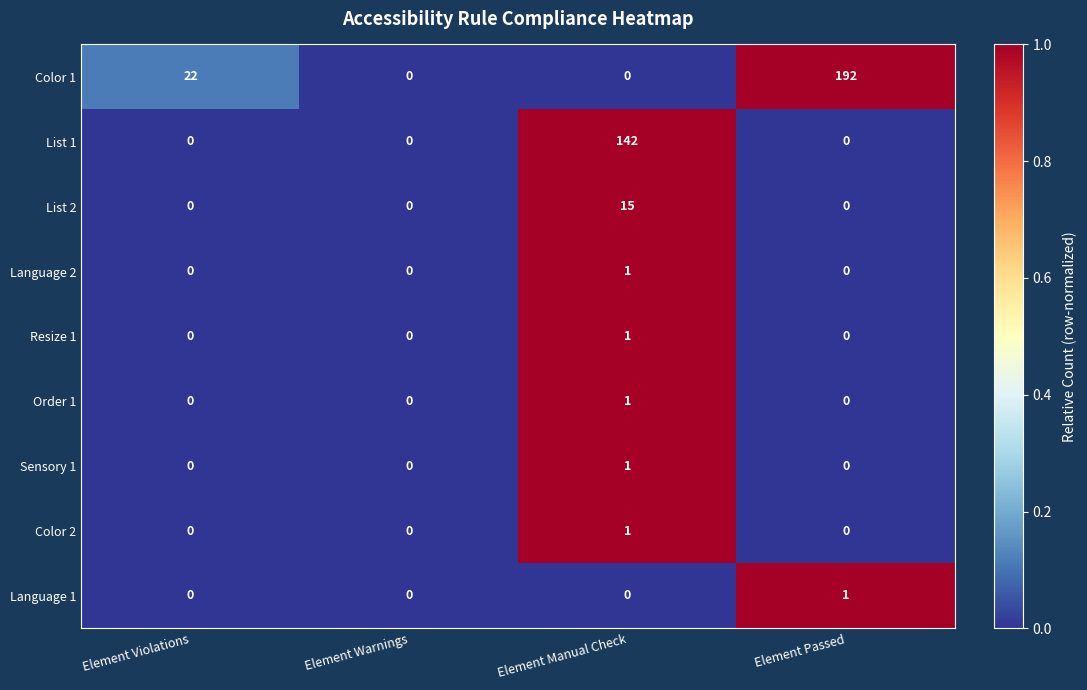

Which series has the largest range (max minus min)?

Color 1